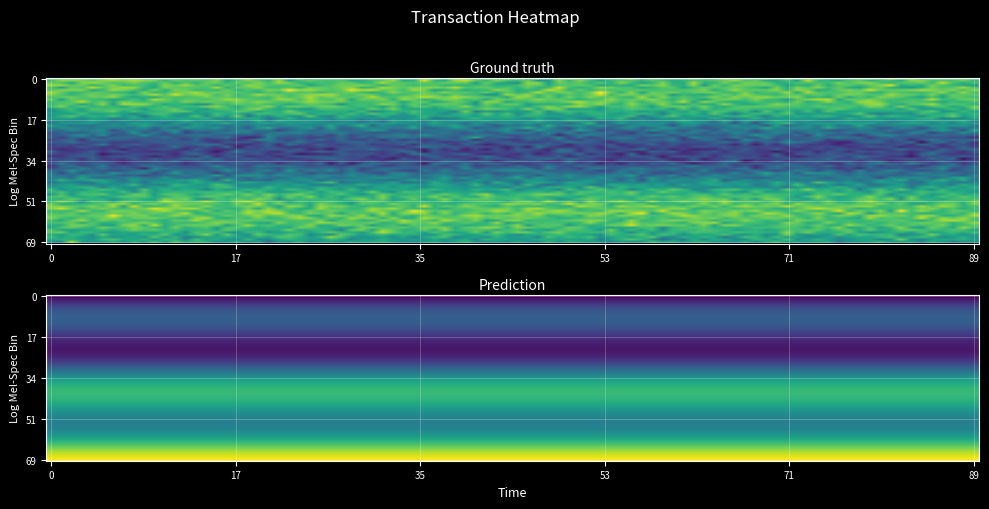

What is the greatest value displayed?

3